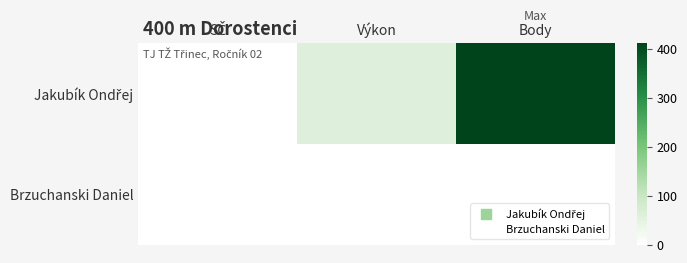

Which series has the largest total across all categories?

Jakubík Ondřej